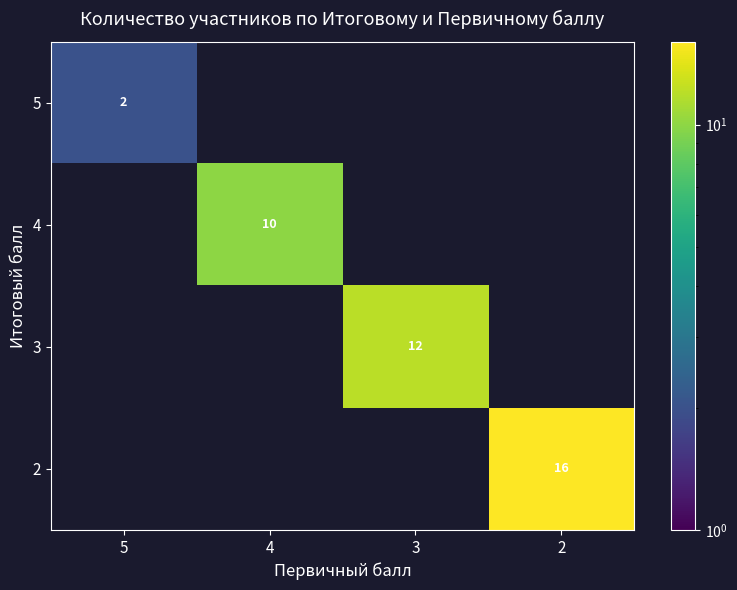

The 3 series shows 12 at 3. True or false?

True